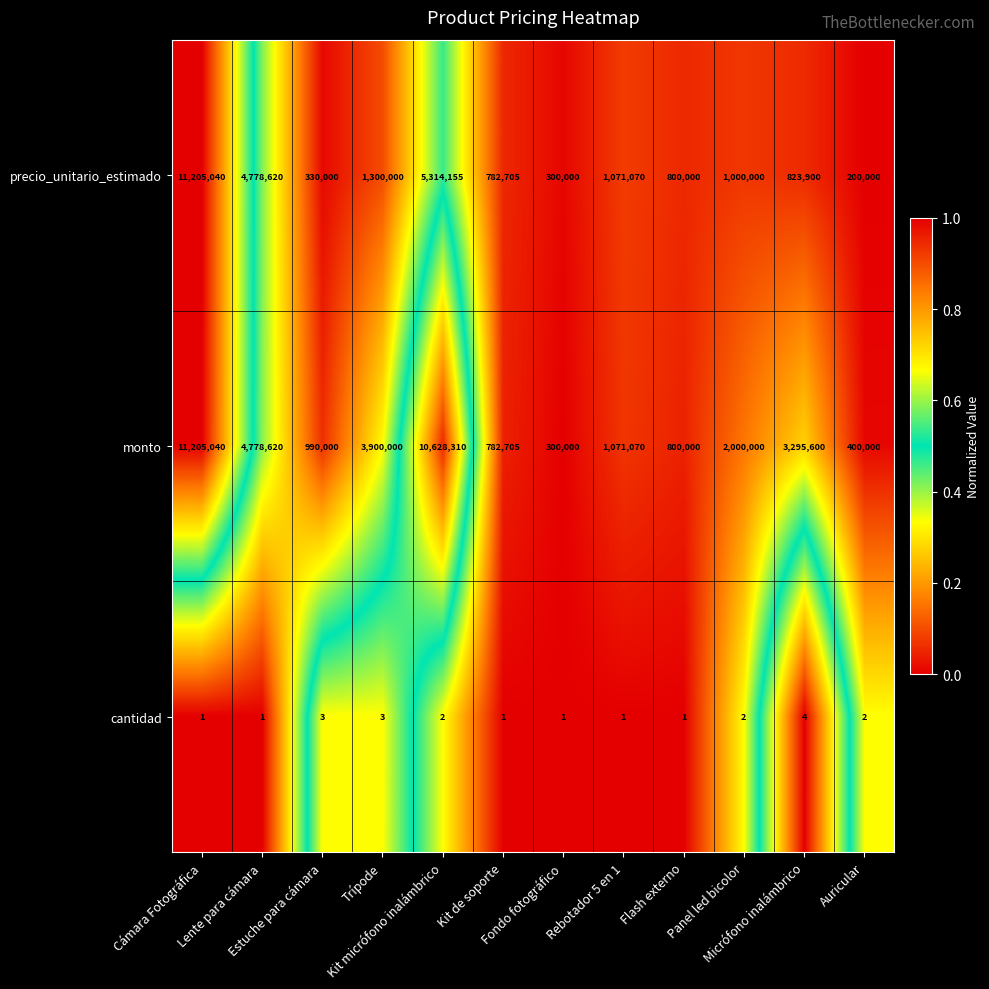

At how many categories does at least one series exceed 3990004?

3